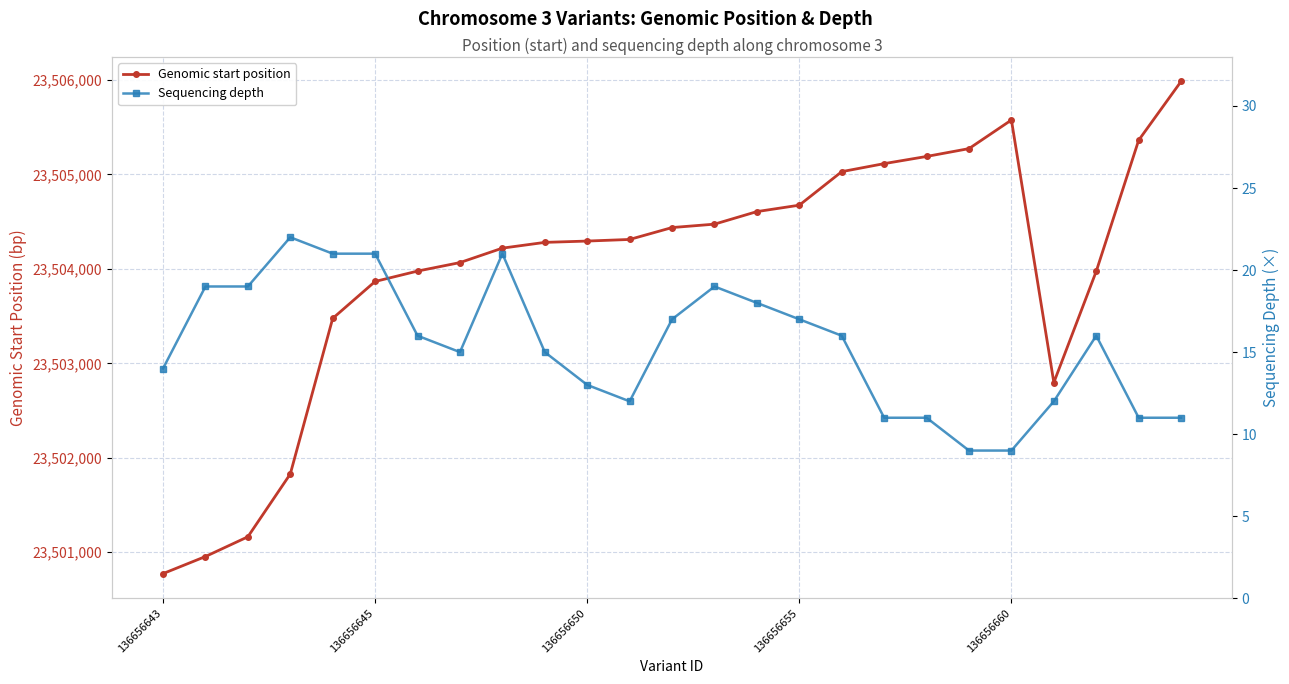

At 21, list the series in order from largest to smallest.

Genomic start position, Sequencing depth